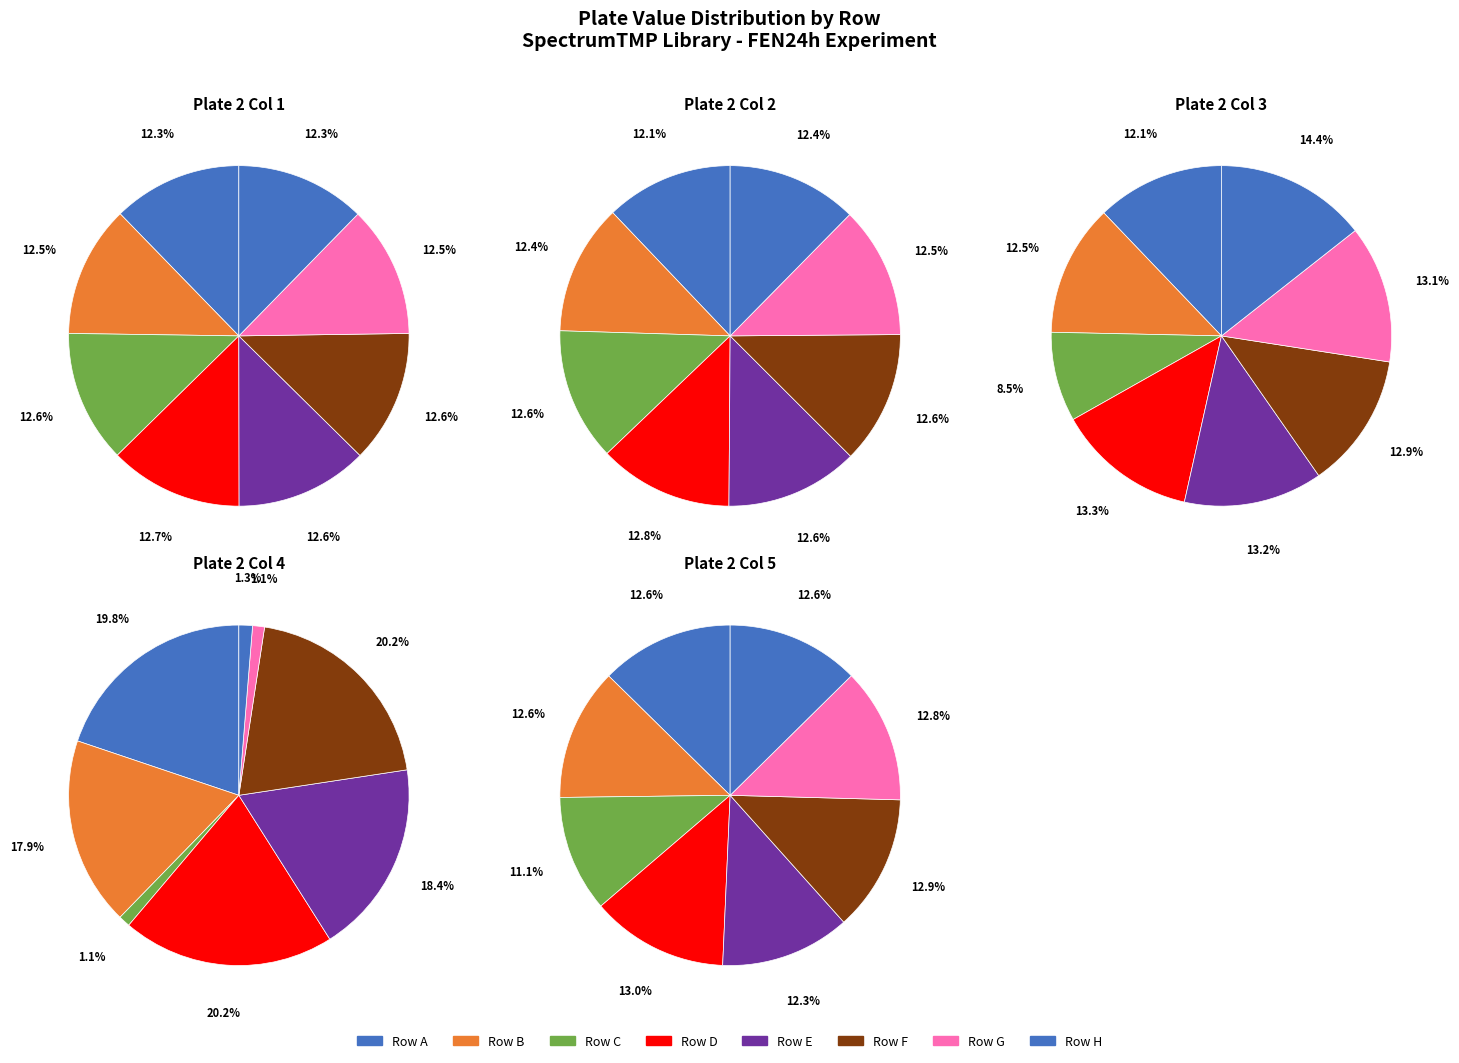

To the nearest percent, what portion does plate_row_B represent?

12%